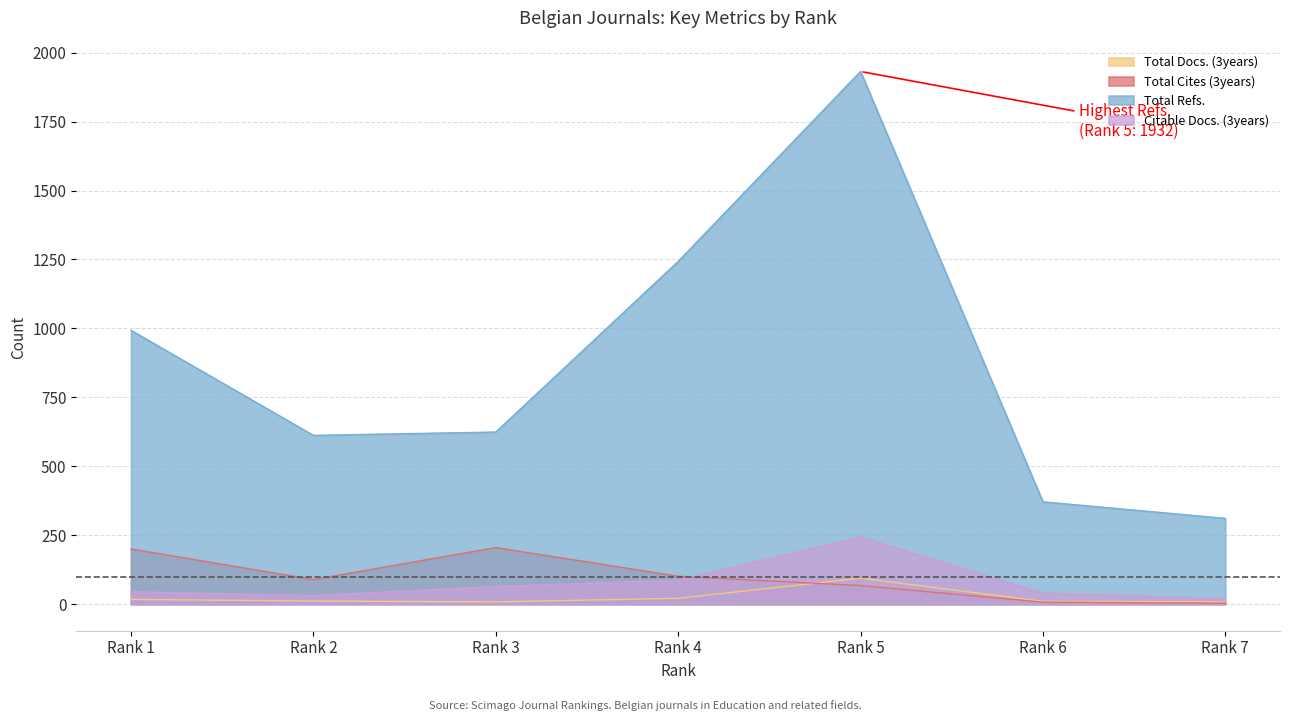

At which label does Total Cites (3years) reach its minimum?

Rank 7